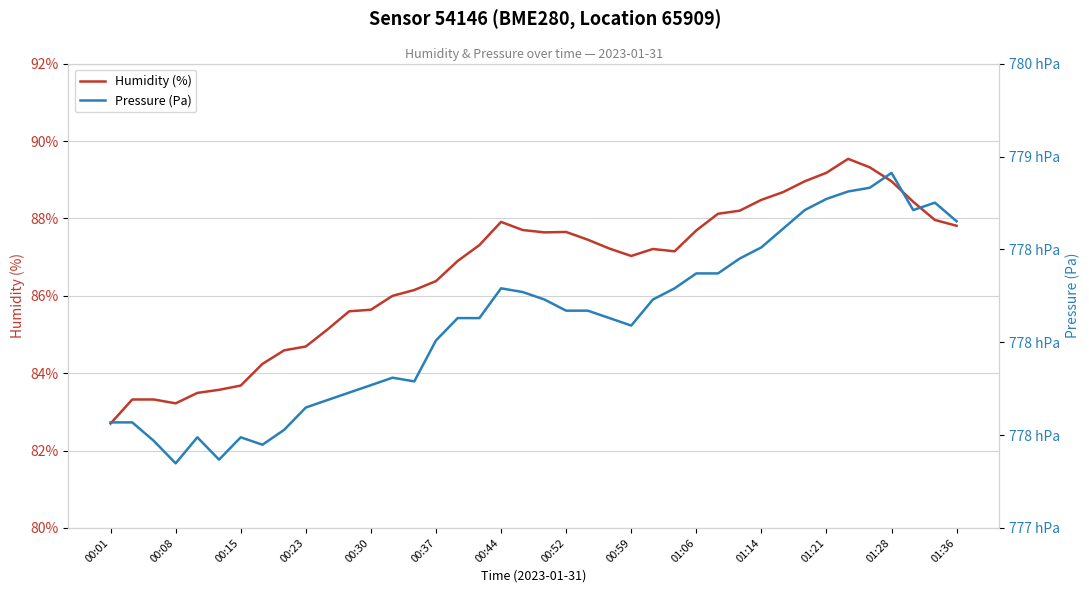

The value of Humidity (%) at 00:37 is 86.4. True or false?

True